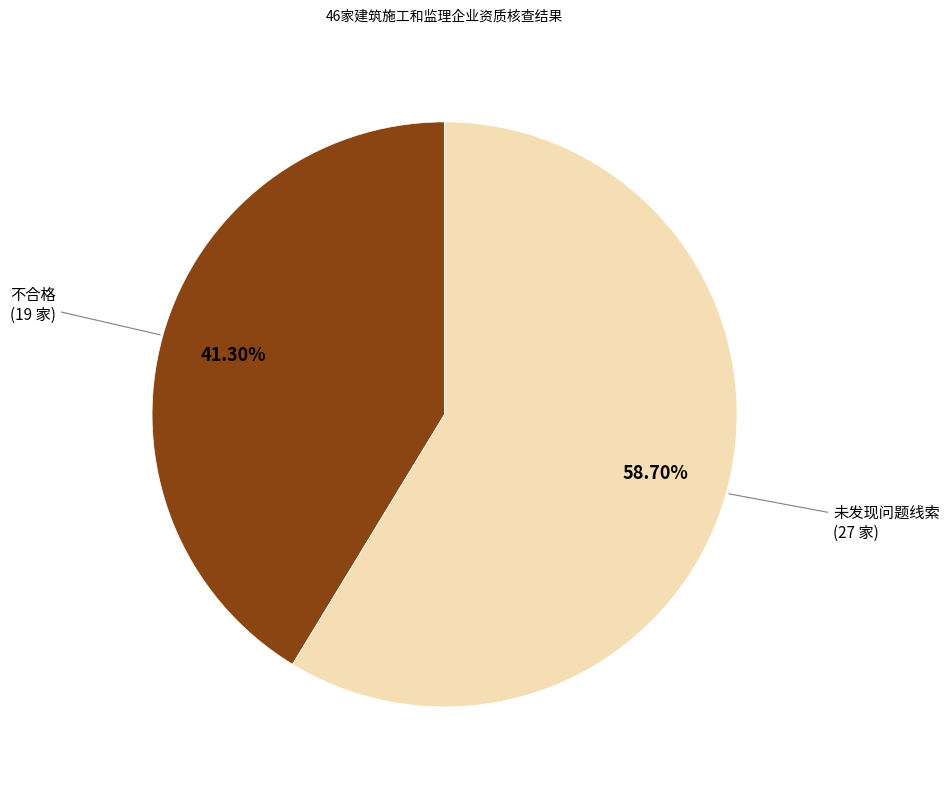

Is there a majority slice in this chart?

Yes